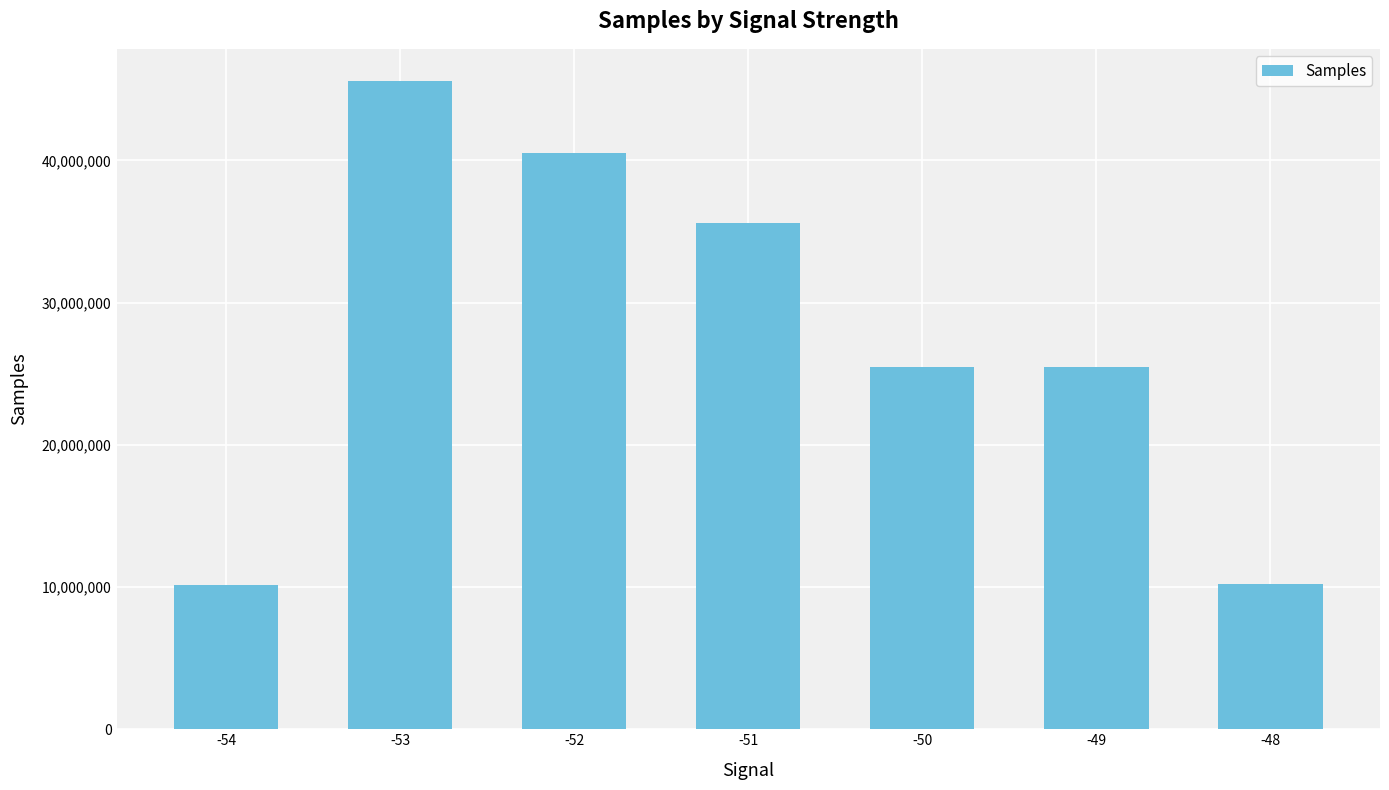

How many bars are there in total?

7